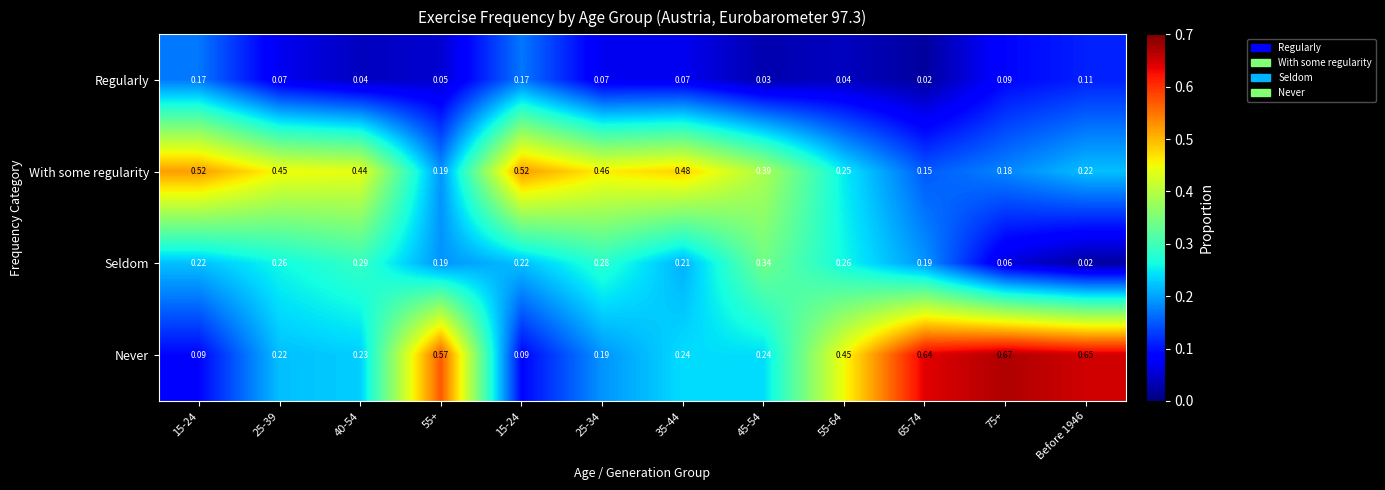

Reading right to left, what are all the values shown in this chart?

Regularly: Before 1946=0.1	75+=0.1	65-74=0.0	55-64=0.0	45-54=0.0	35-44=0.1	25-34=0.1	15-24=0.2	55+=0.1	40-54=0.0	25-39=0.1	15-24=0.2
With some regularity: Before 1946=0.2	75+=0.2	65-74=0.1	55-64=0.2	45-54=0.4	35-44=0.5	25-34=0.5	15-24=0.5	55+=0.2	40-54=0.4	25-39=0.5	15-24=0.5
Seldom: Before 1946=0.0	75+=0.1	65-74=0.2	55-64=0.3	45-54=0.3	35-44=0.2	25-34=0.3	15-24=0.2	55+=0.2	40-54=0.3	25-39=0.3	15-24=0.2
Never: Before 1946=0.7	75+=0.7	65-74=0.6	55-64=0.5	45-54=0.2	35-44=0.2	25-34=0.2	15-24=0.1	55+=0.6	40-54=0.2	25-39=0.2	15-24=0.1